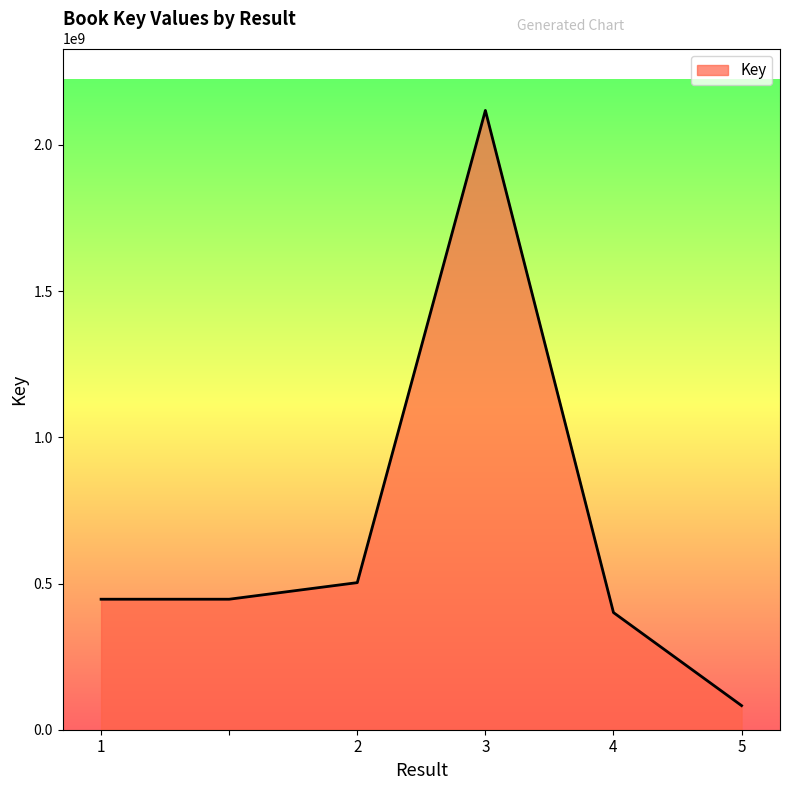

What is the smallest value displayed?

82426618